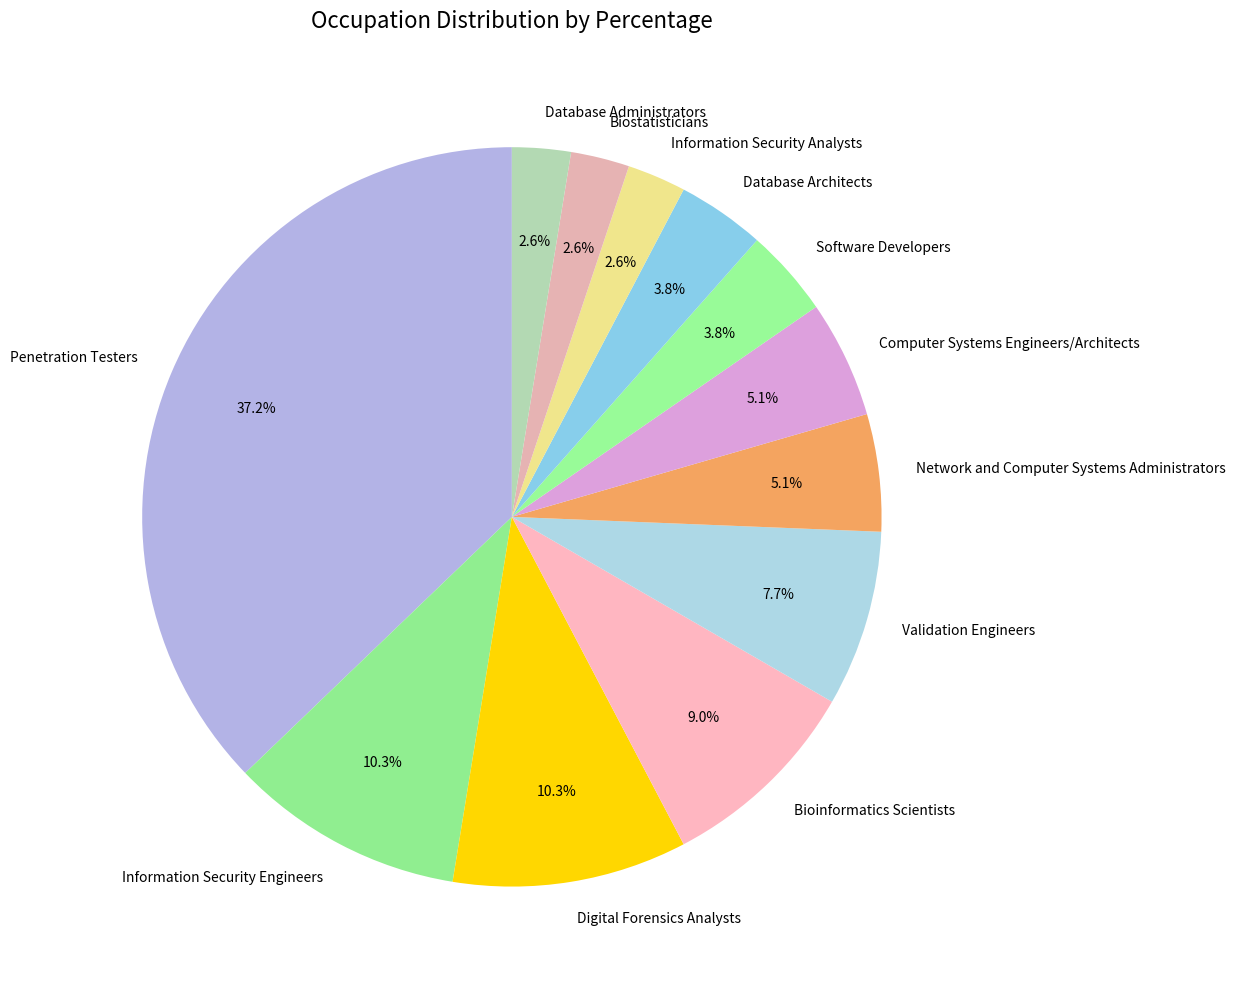

Approximately how many times larger is the value at Digital Forensics Analysts compared to Software Developers?

2.7